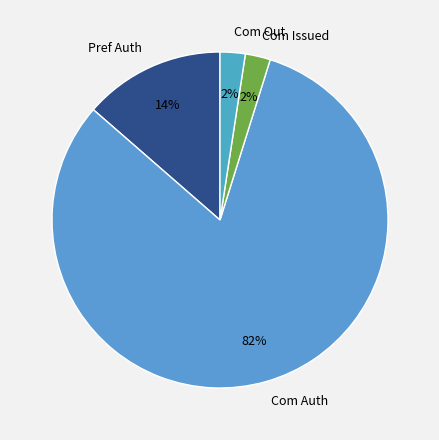

How many segments does this pie chart have?

4